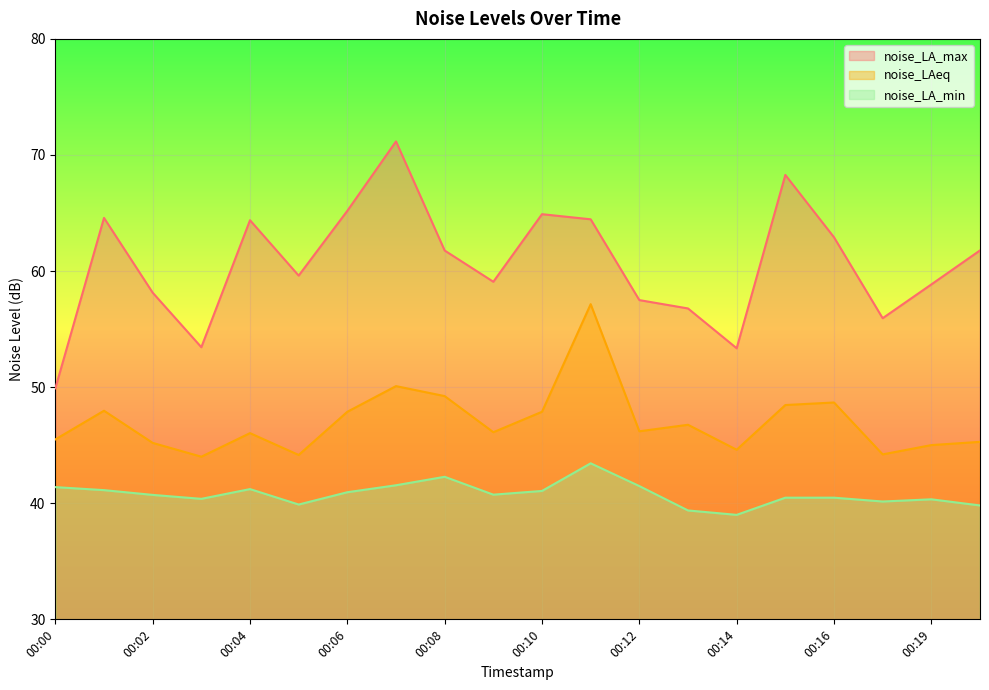

The noise_LAeq series shows 46.0 at 00:04. True or false?

True